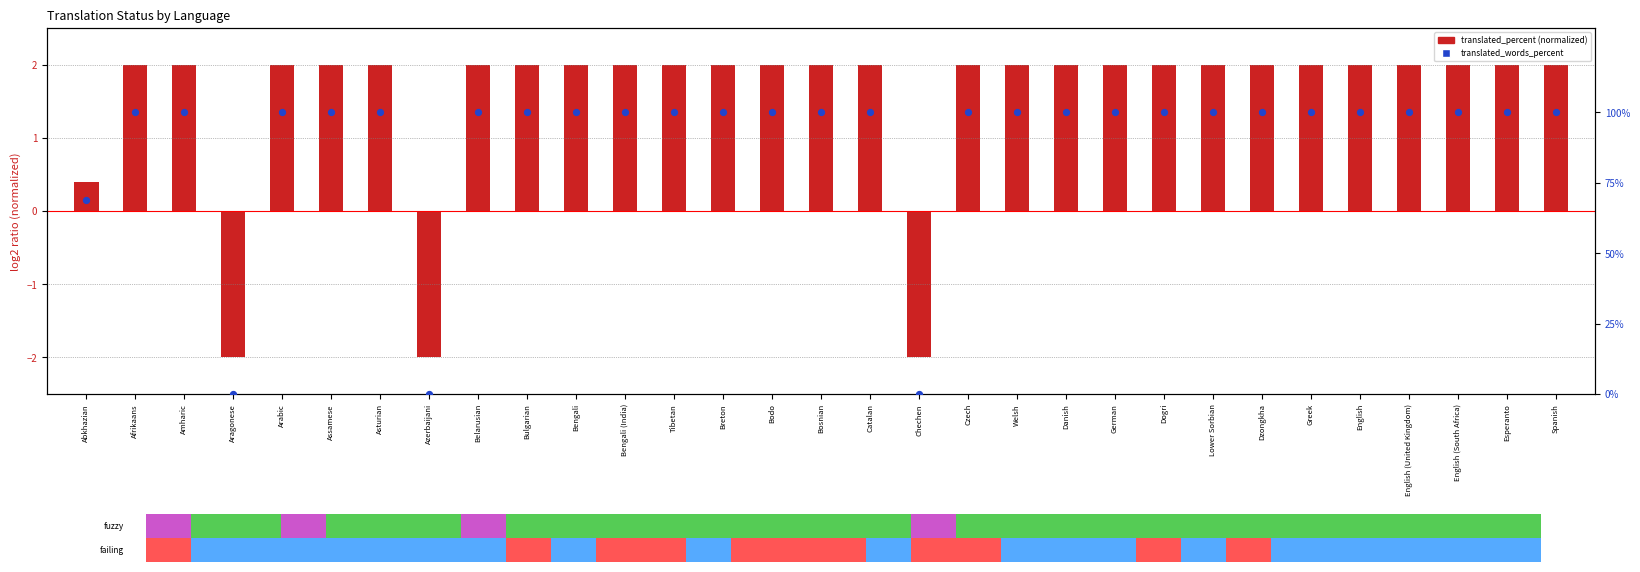

What is the ratio of the value at English (South Africa) to the value at Bosnian?

1.0